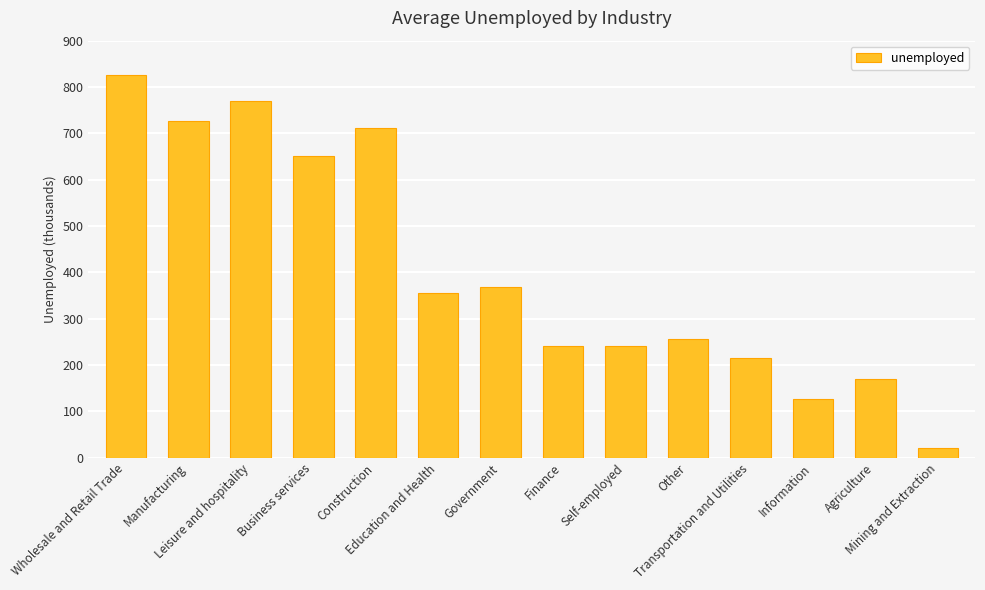

What is the maximum value shown in the chart?

826